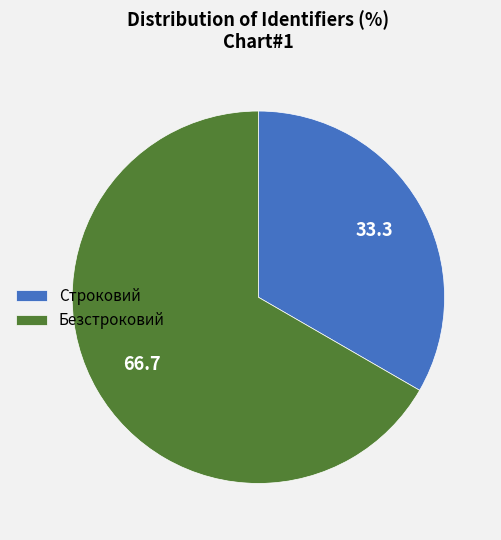

Rank the categories by value from highest to lowest.

Безстроковий, Строковий